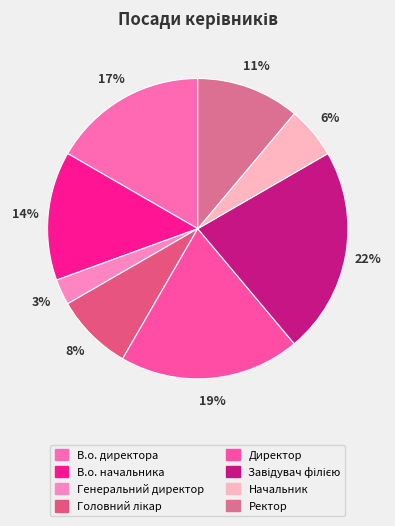

Is there a majority slice in this chart?

No